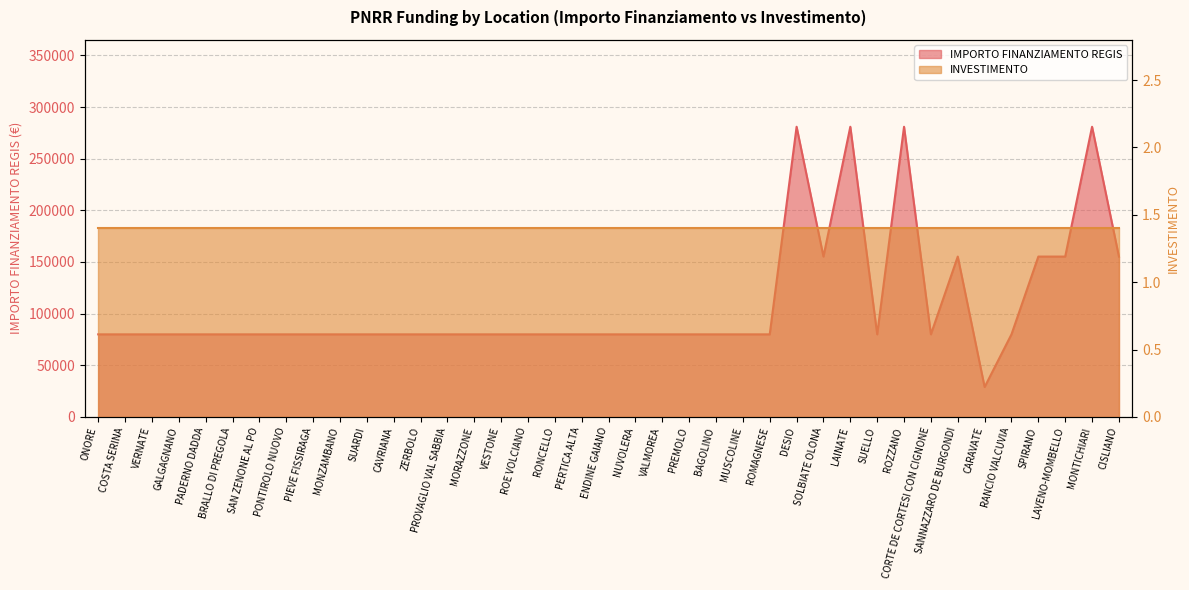

Is it true that the value at PROVAGLIO VAL SABBIA is 51675?

False